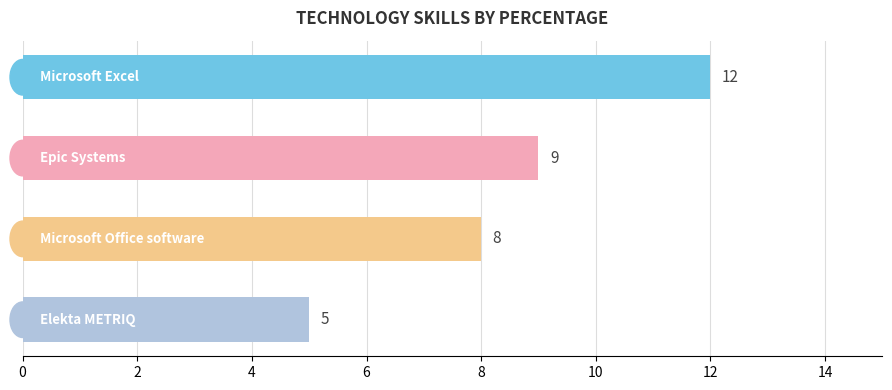

What is the sum of all values?

34